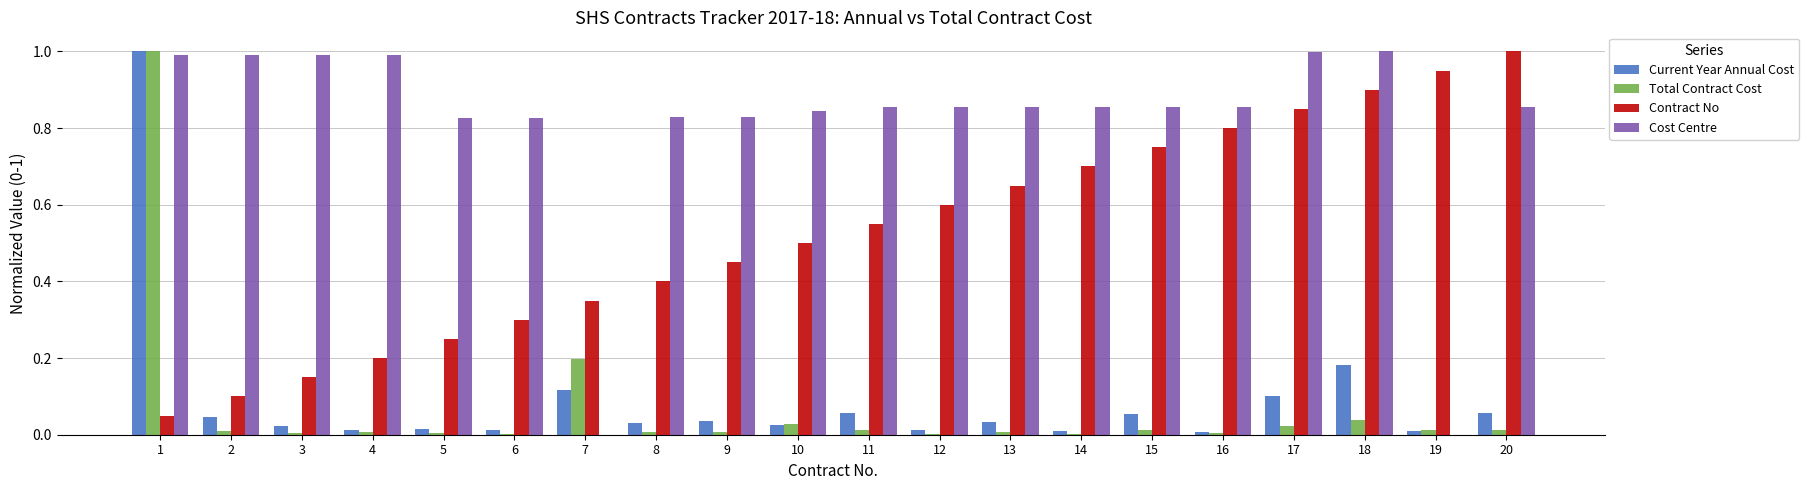

What is the sum of all Contract No values?

10.5